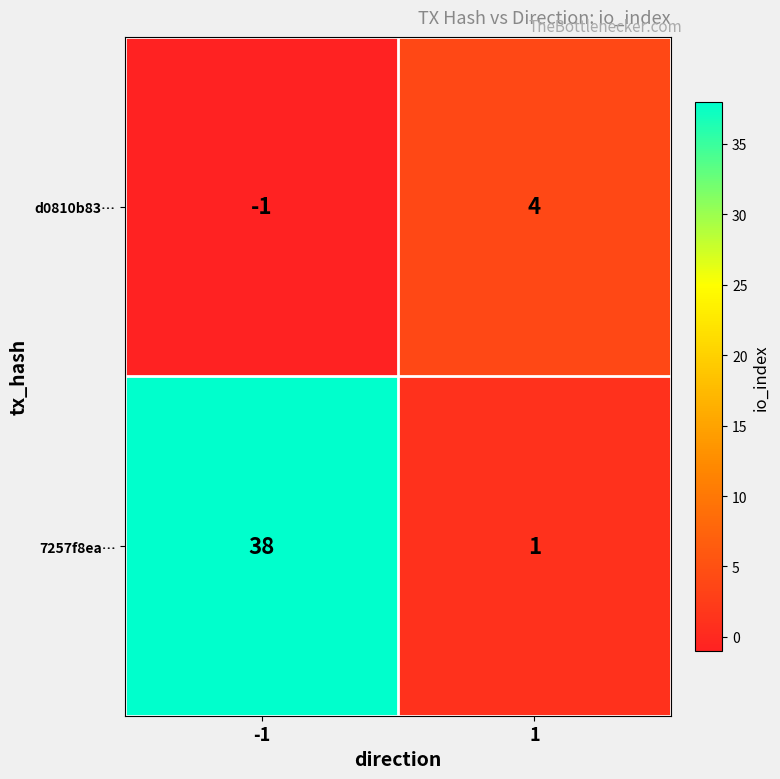

The 7257f8ea… series shows 1 at 1. True or false?

True